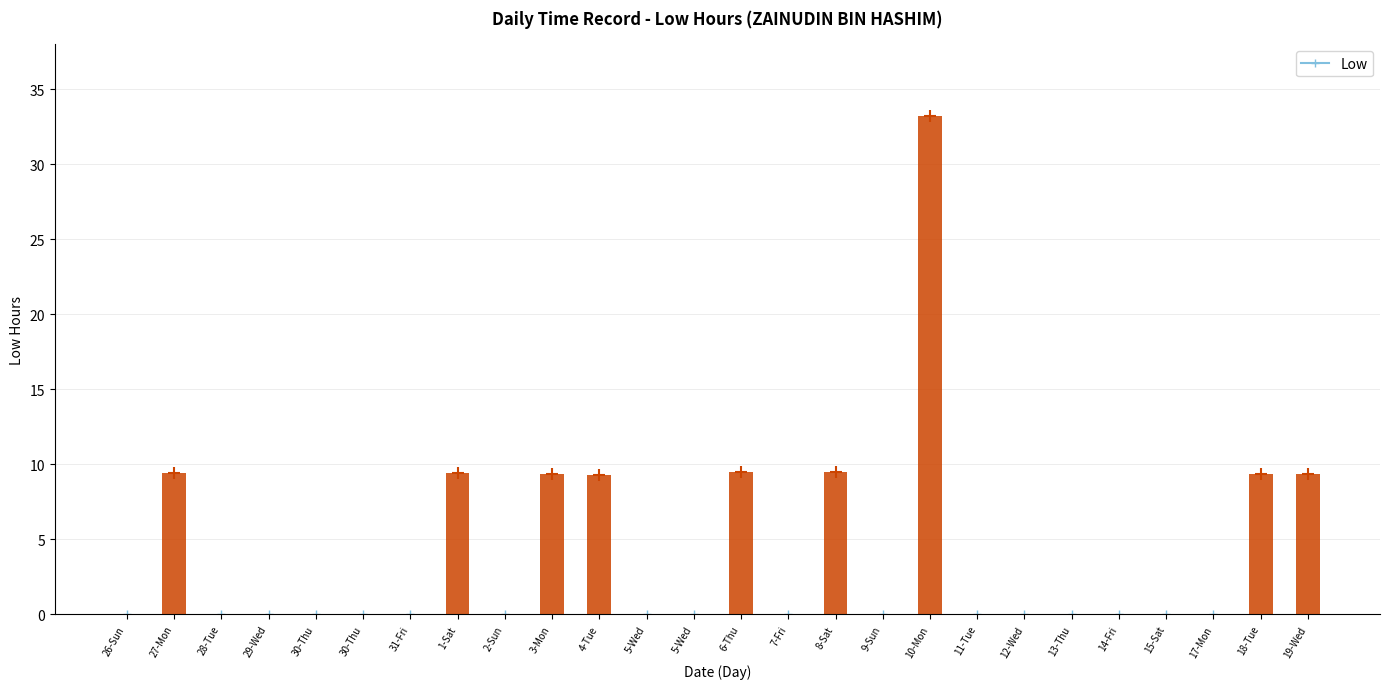

Which category has the lowest value across all series?

26-Sun